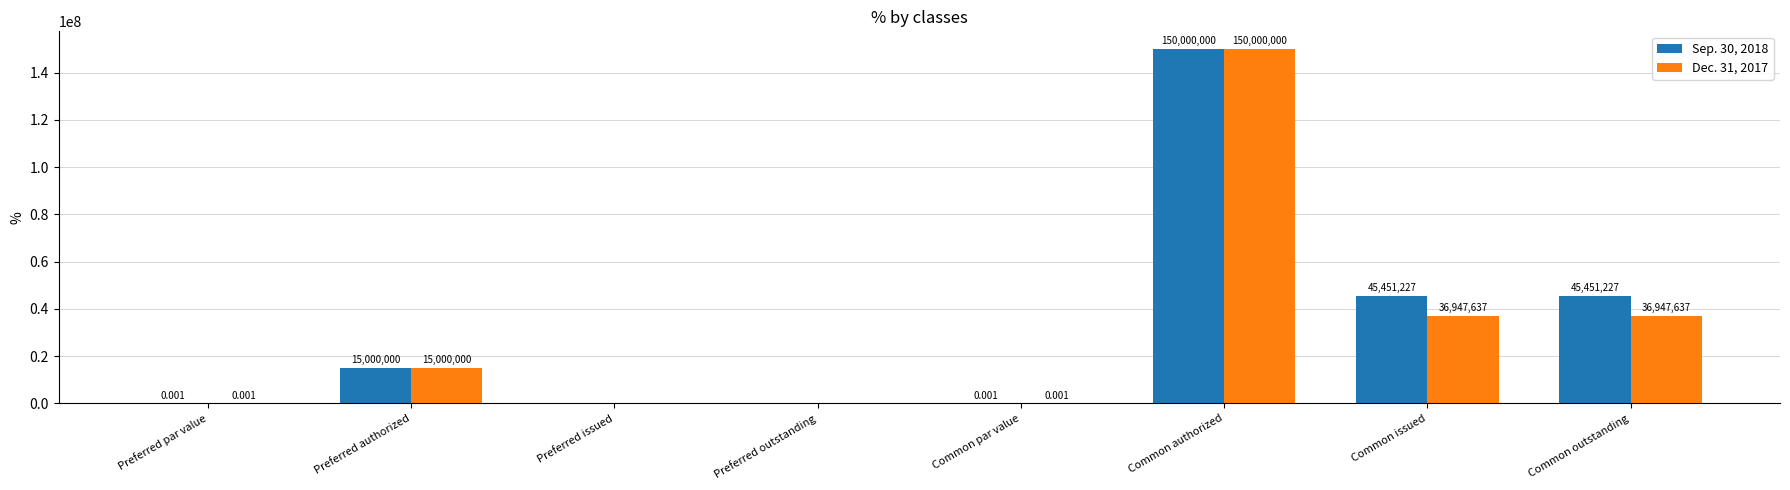

At which category does the chart reach its peak across all series?

Common authorized